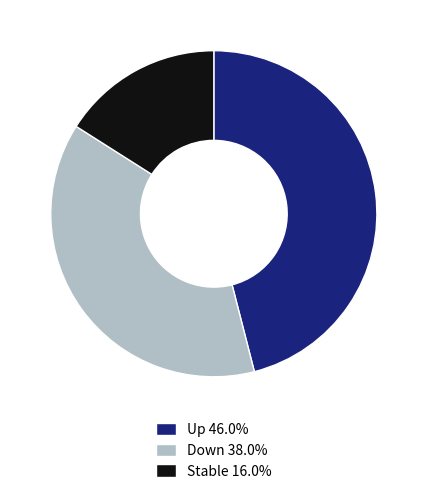

Does Up 46.0% represent more than half of the total?

No